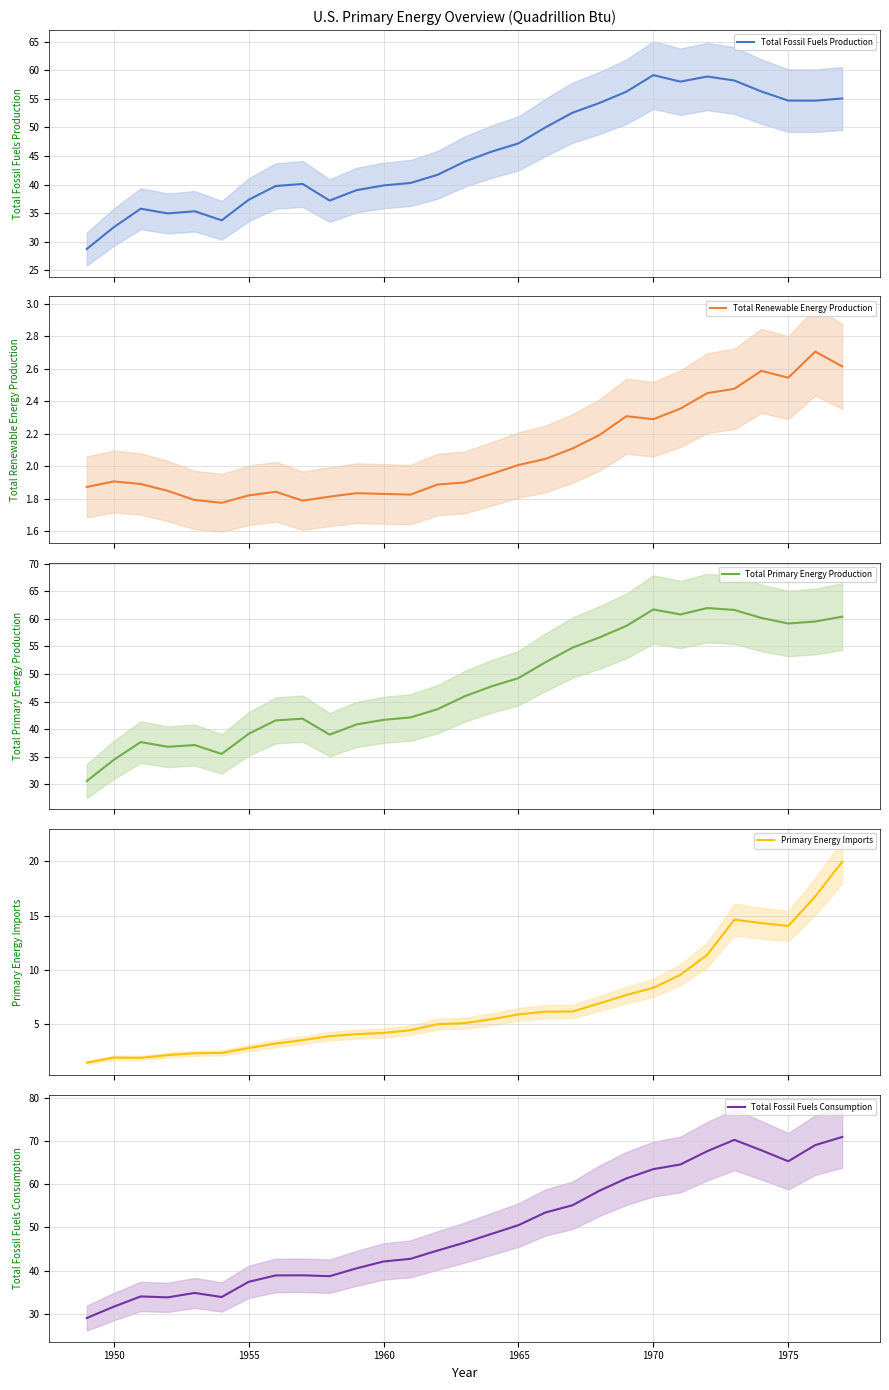

Where is the first local maximum for Total Renewable Energy Production?

1950